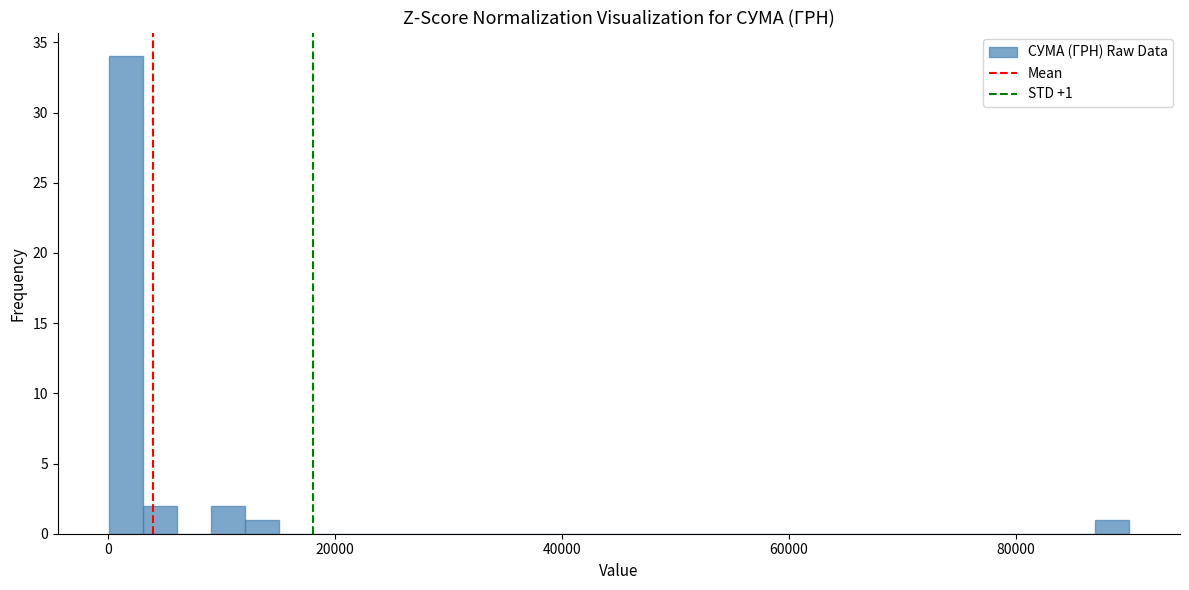

Around what value on the x-axis is the tallest bar? Give the approximate position of its centre, as read against the axis.

2000